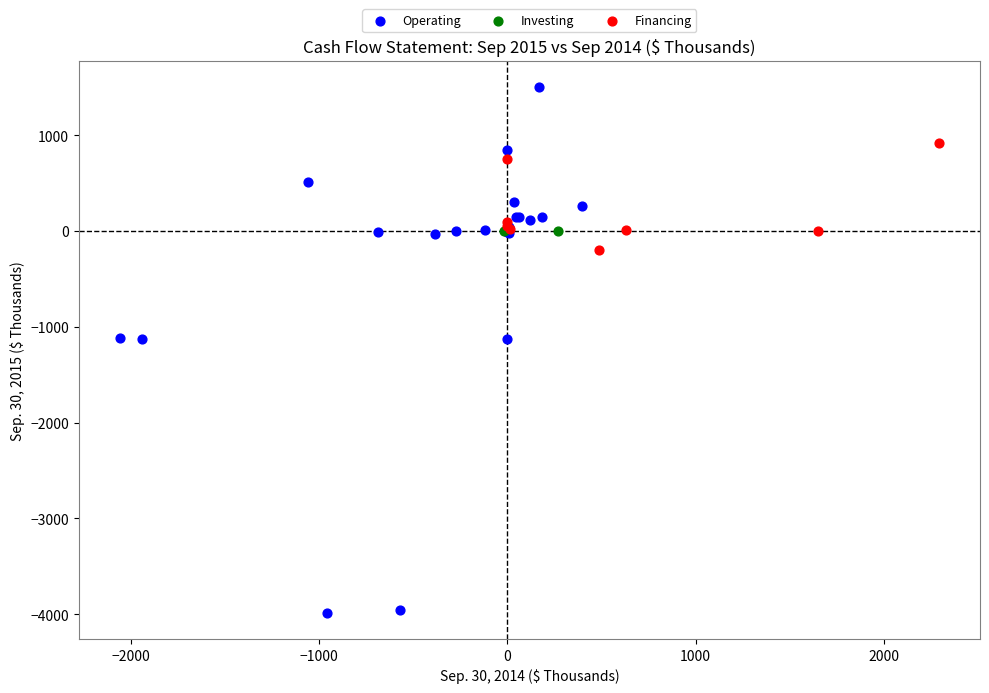

Which series contains the highest Y value?

Operating